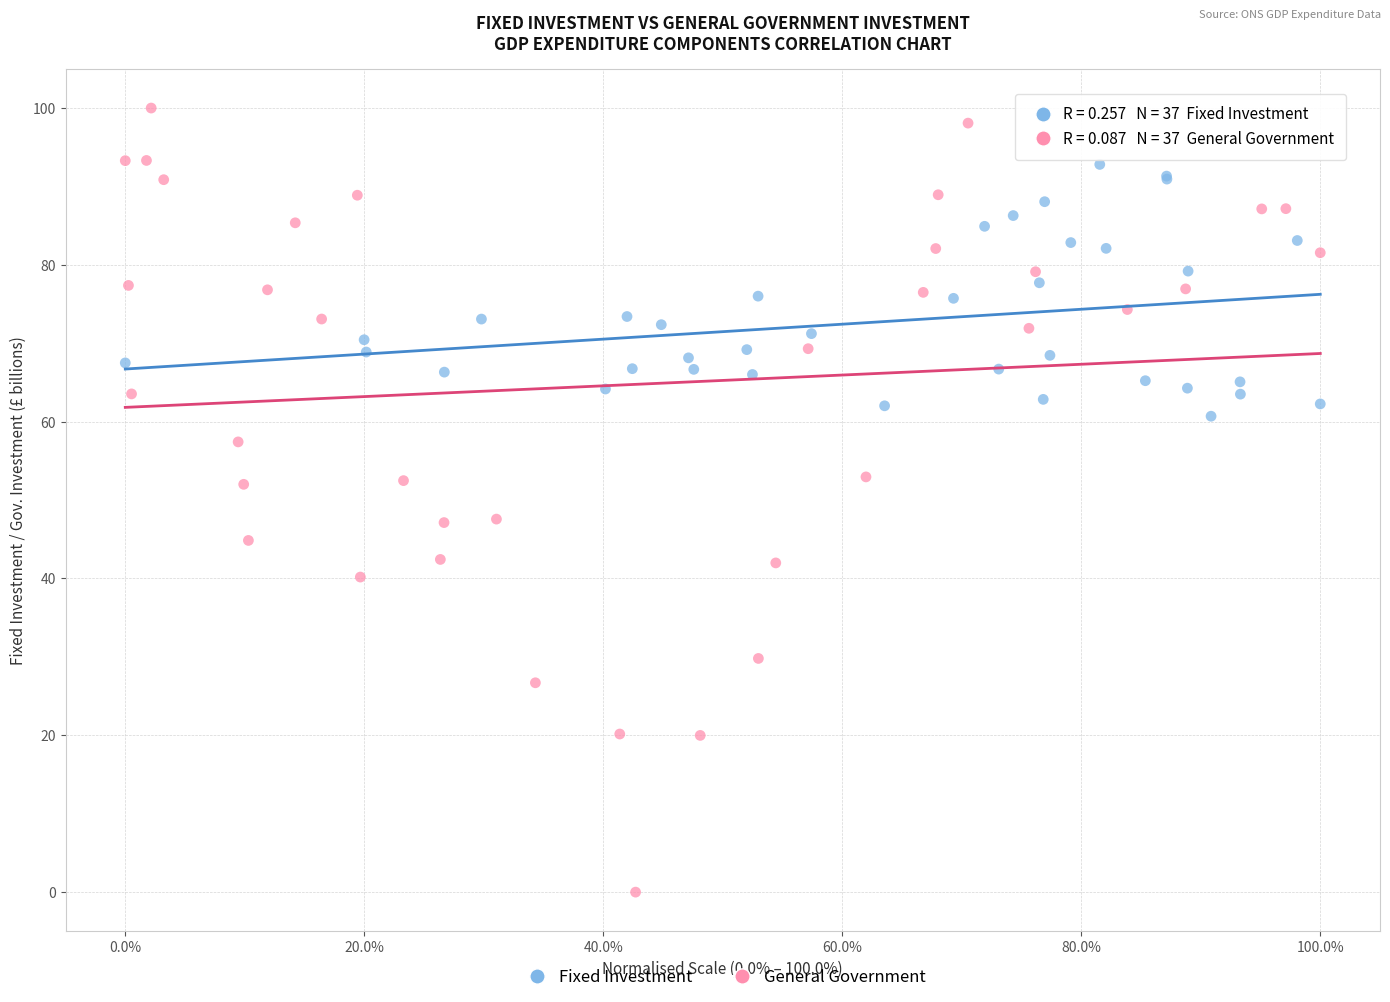

Which series contains the highest Y value?

General Government